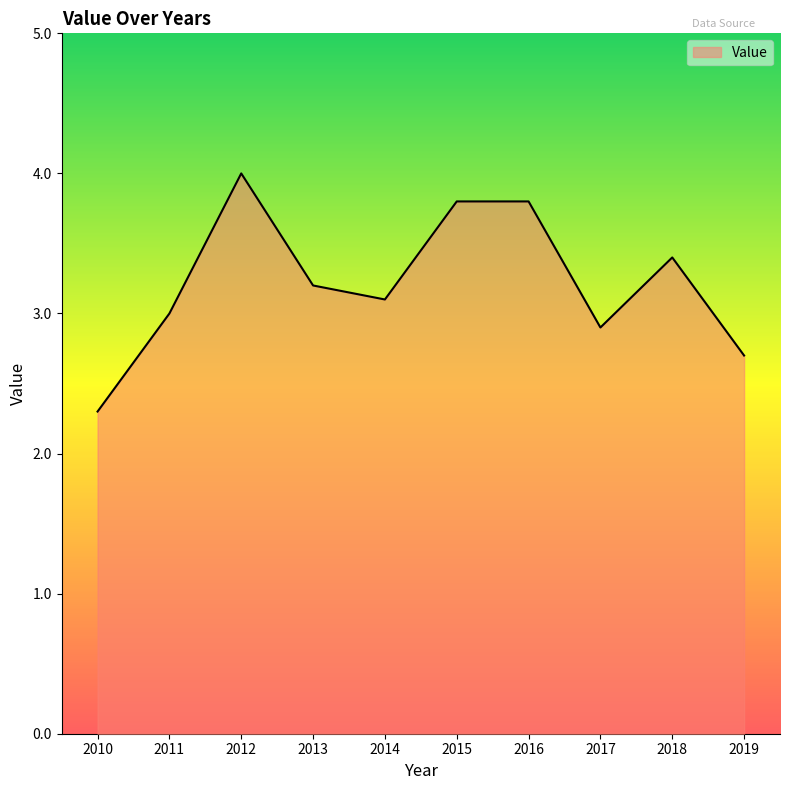

Read the value at 2019.

2.7